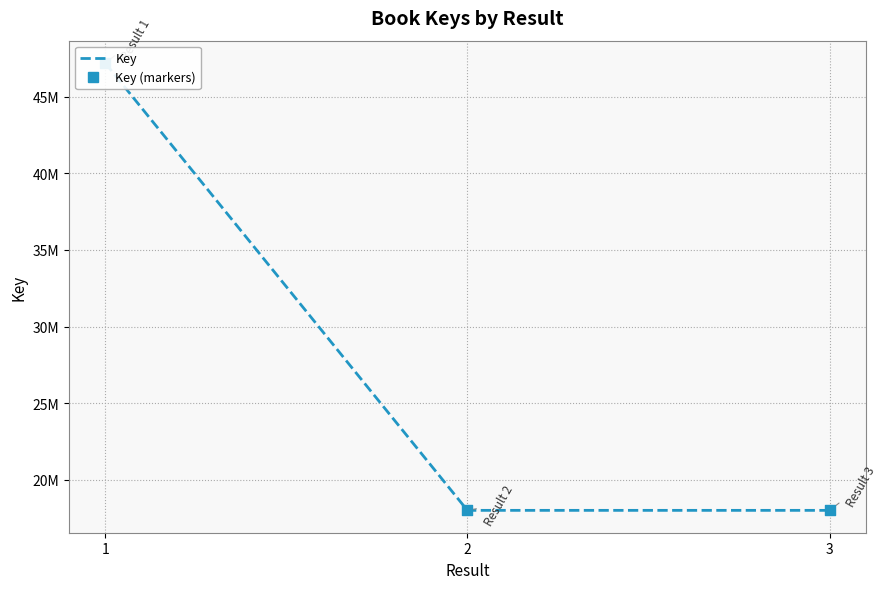

Which series reaches the maximum Y coordinate?

Key